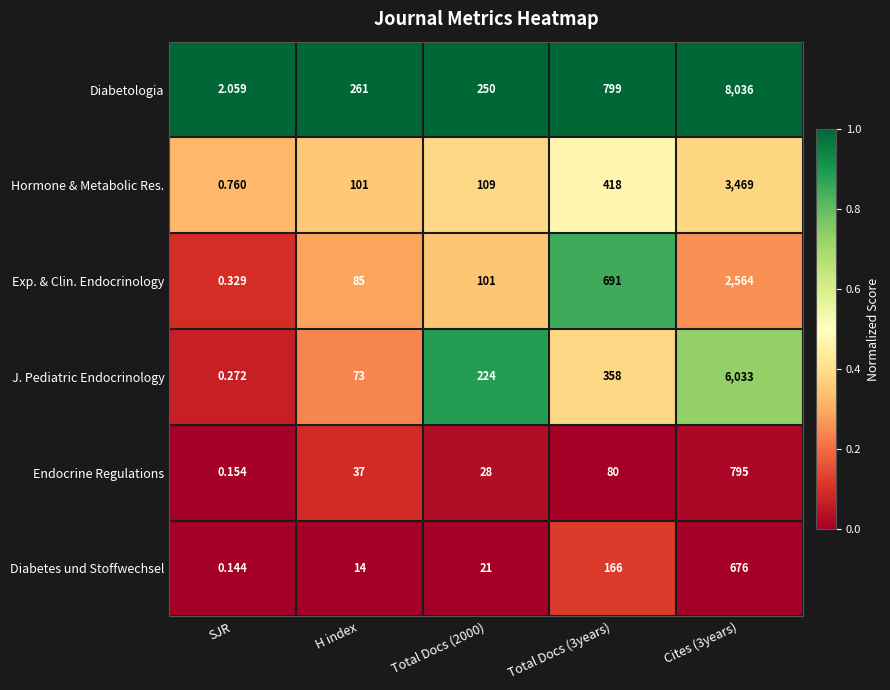

Is the value of Endocrine Regulations at Total Docs (3years) greater than the value of Exp. & Clin. Endocrinology at SJR?

Yes